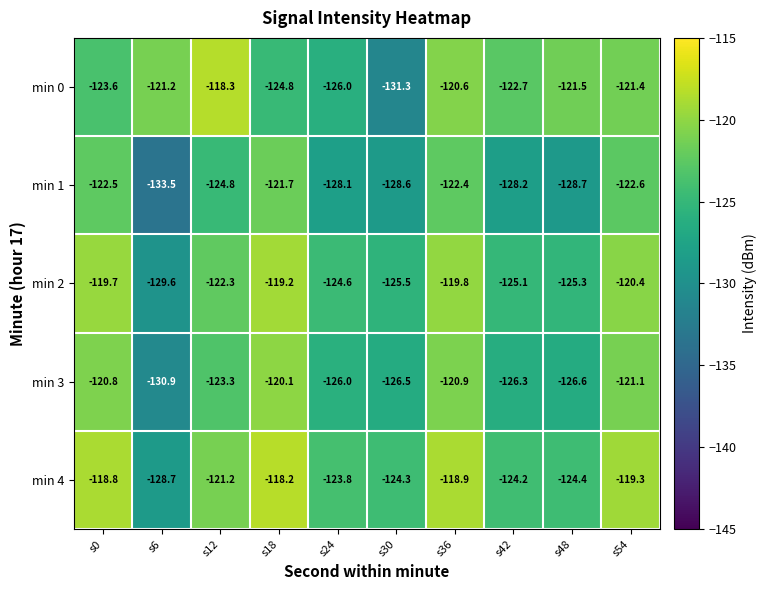

The min 3 series shows -126.0 at s24. True or false?

True